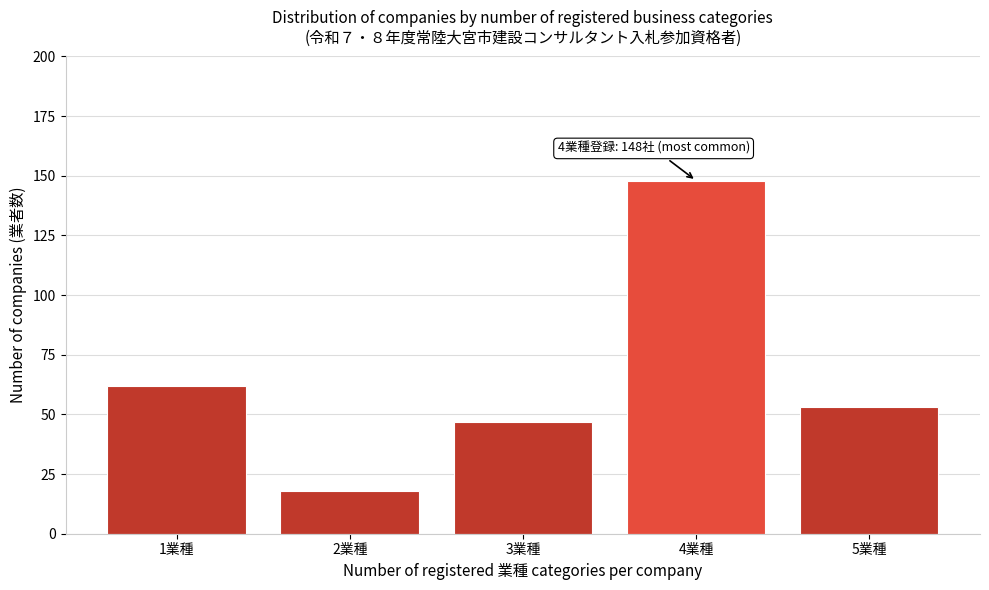

Reading right to left, transcribe all the data shown in this chart.

53	148	47	18	62